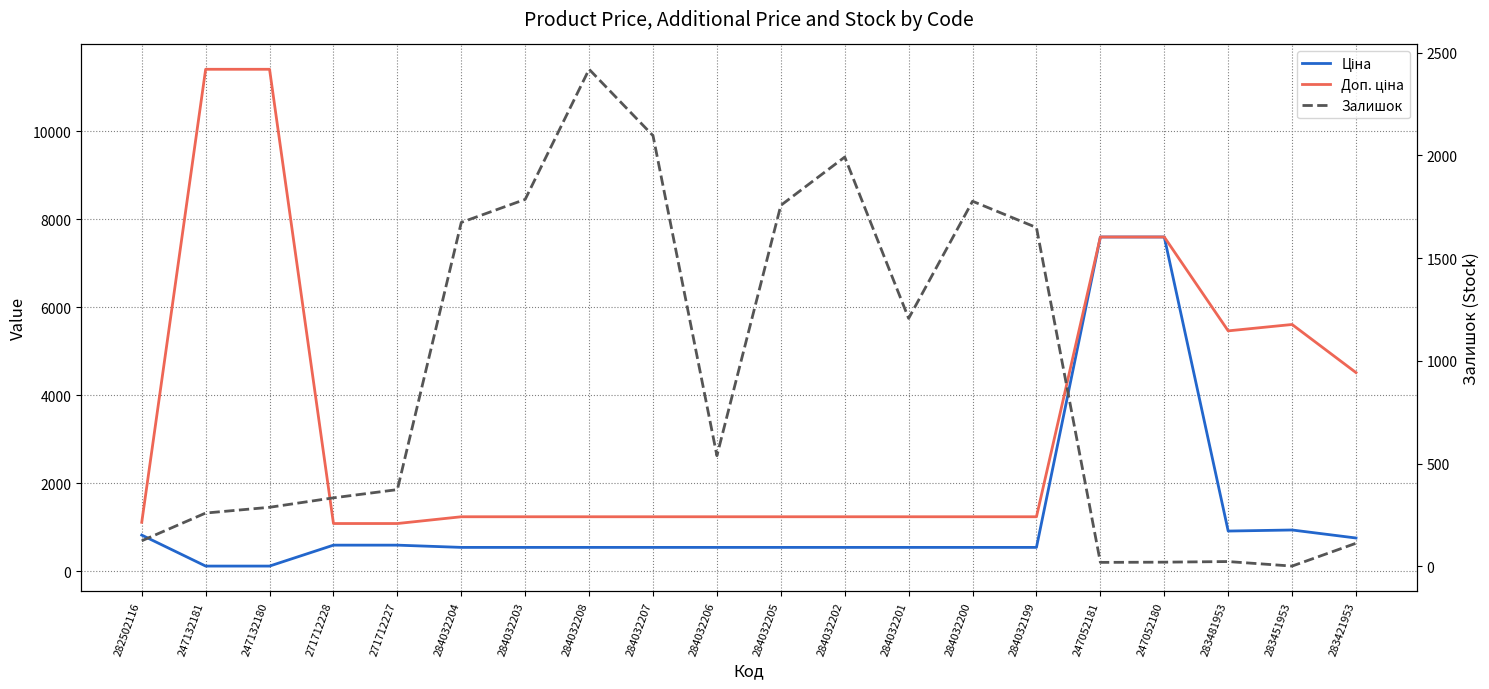

What is the approximate value of Залишок at 284032200?

1777.0